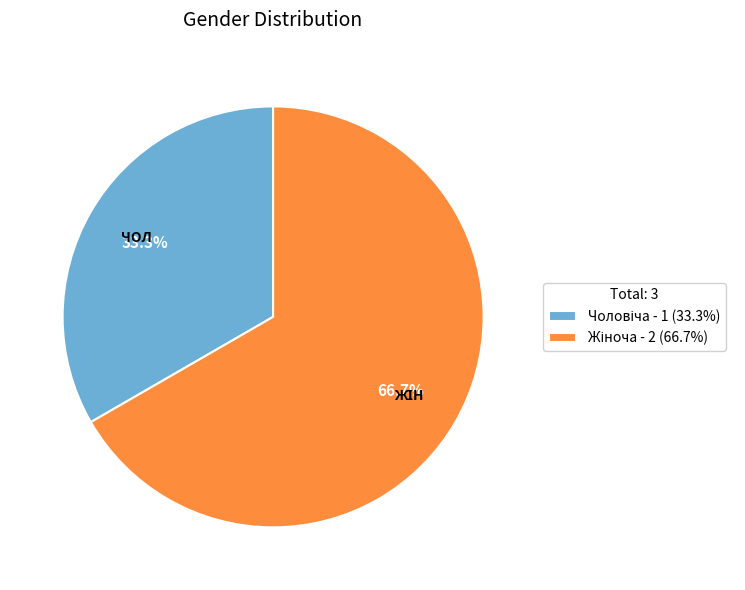

Is there any slice that represents more than half of the pie?

Yes